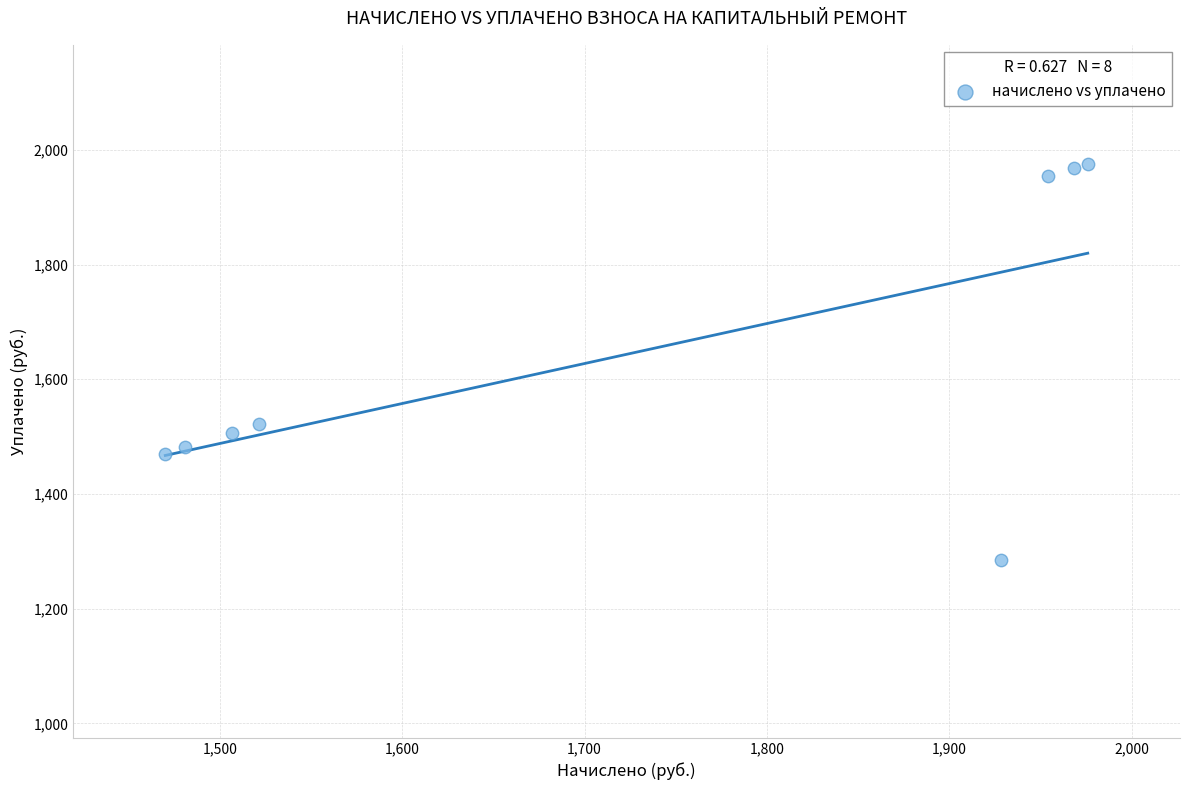

What is the average X value?

1725.8